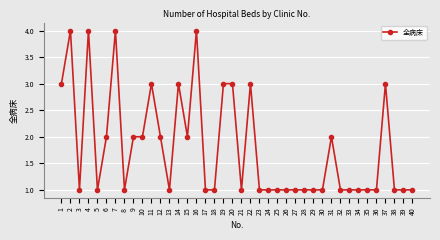

Where is the first local minimum?

3